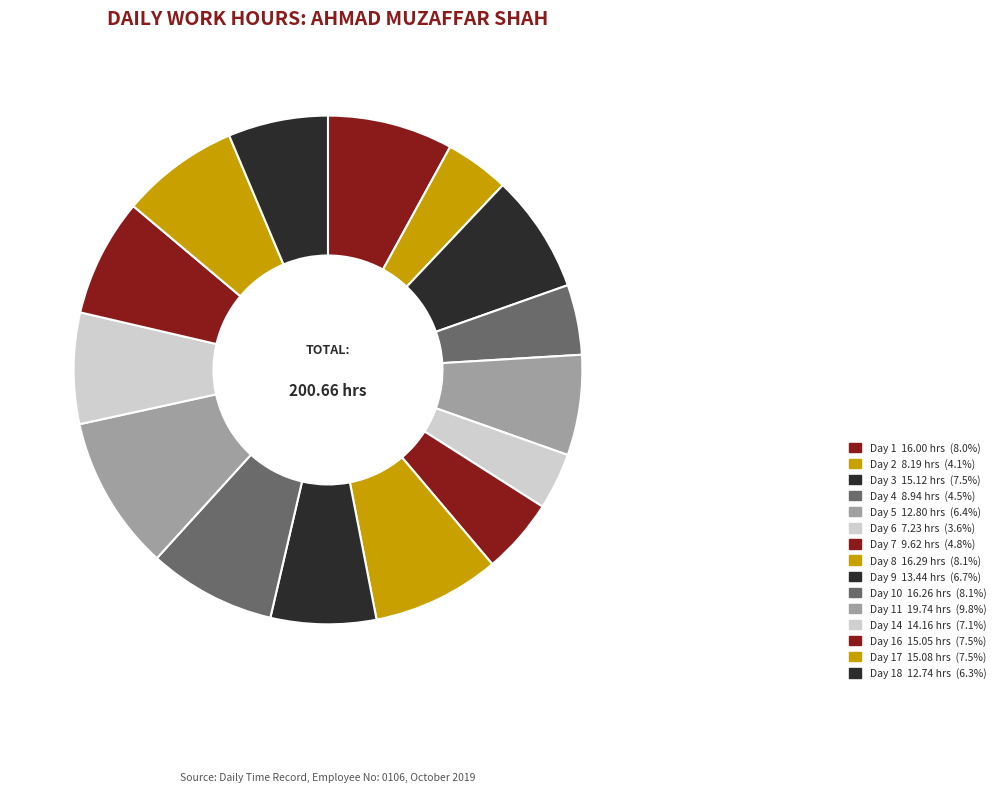

Count the number of slices in the pie.

15